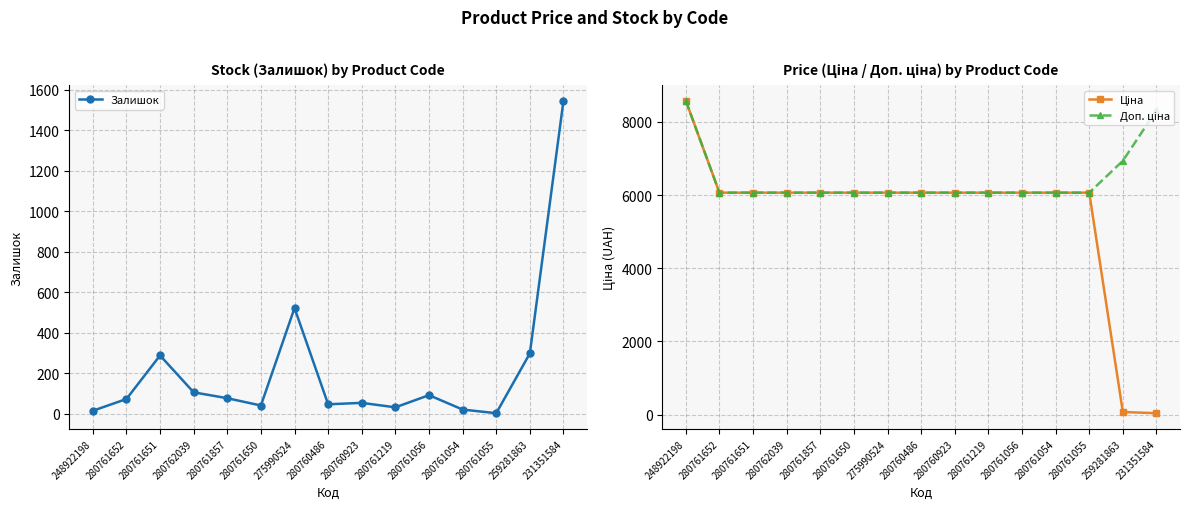

What position from the right is 280761857?

11